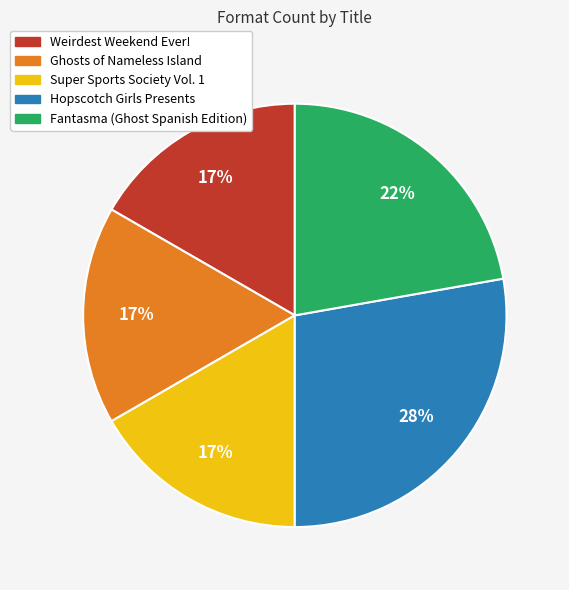

Is the sum of Weirdest Weekend Ever! and Fantasma (Ghost Spanish Edition) greater than half?

No